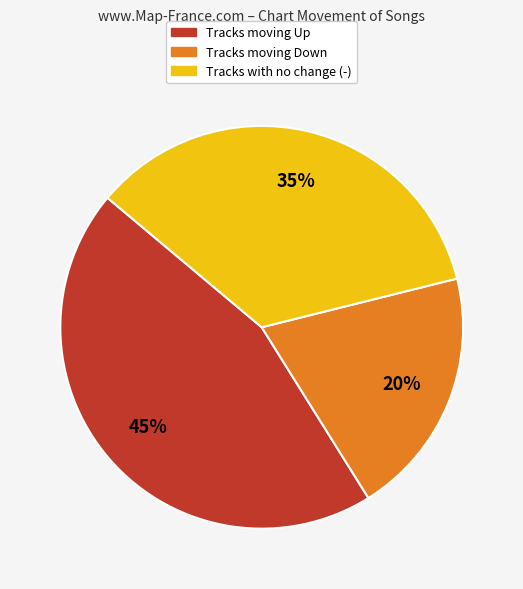

Does any single category account for the majority?

No